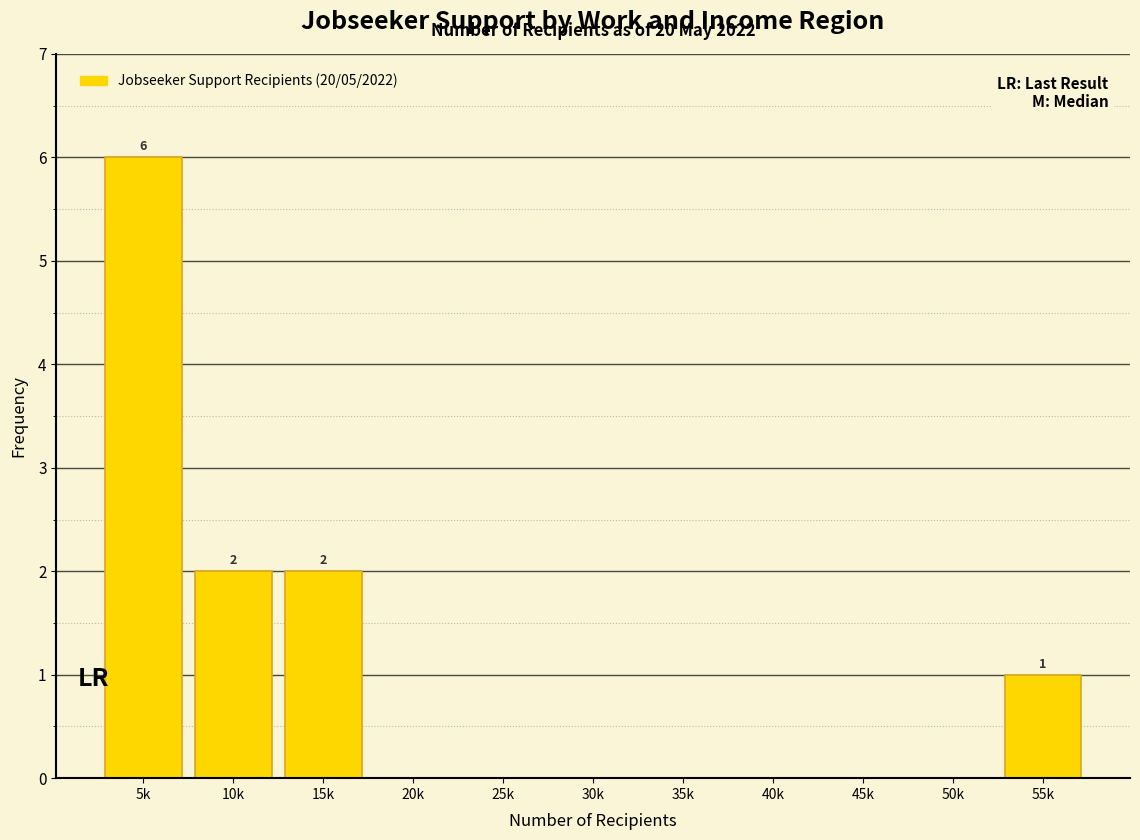

Reading left to right, extract all data points from this chart.

5k=6	10k=2	15k=2	20k=0	25k=0	30k=0	35k=0	40k=0	45k=0	50k=0	55k=1